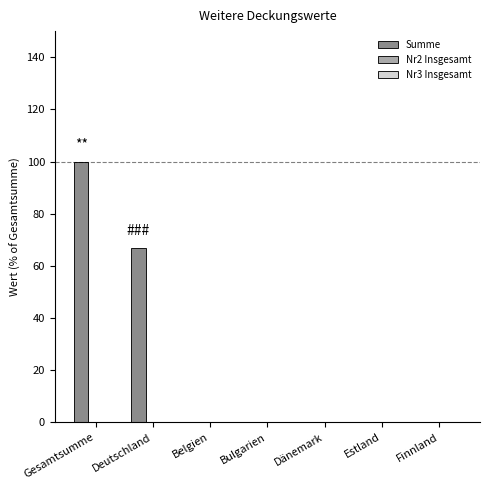

Read the value at Deutschland.

66.7